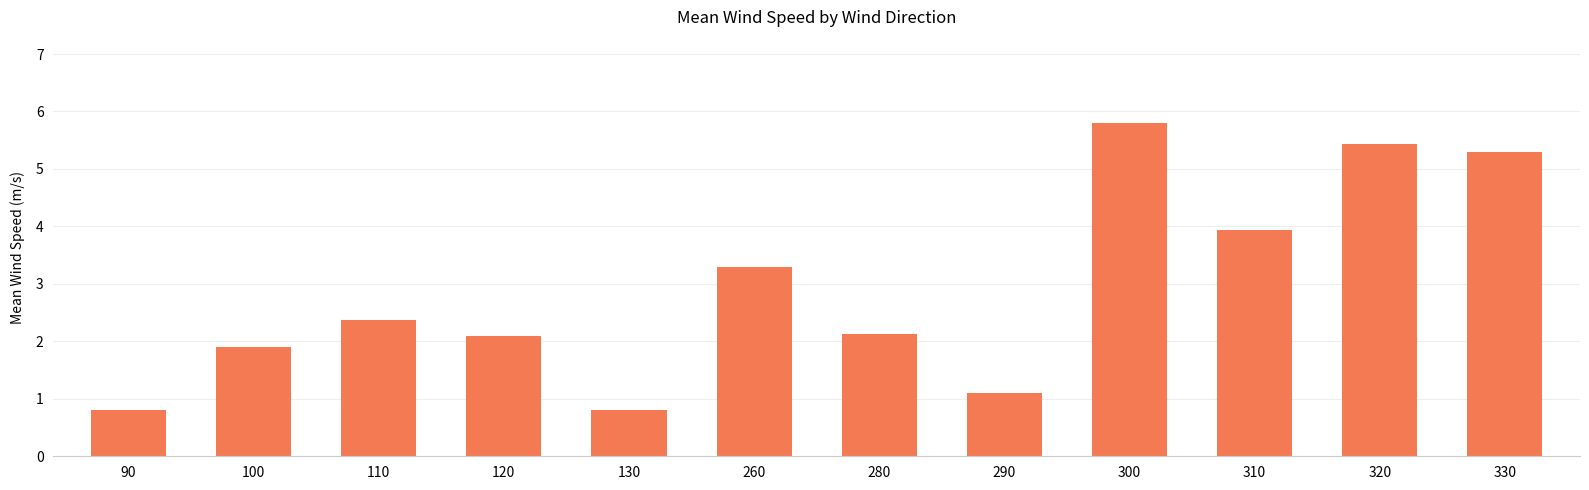

How many data points are less than 2?

4